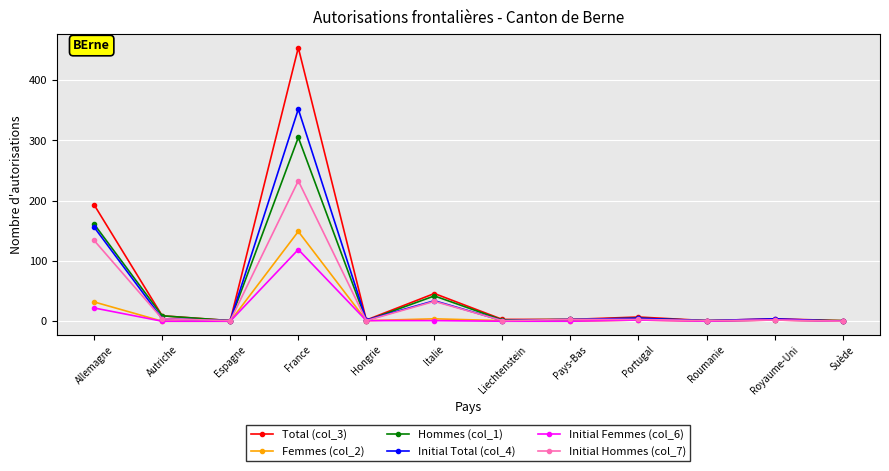

What is the label of the 1st point from the right?

Suède